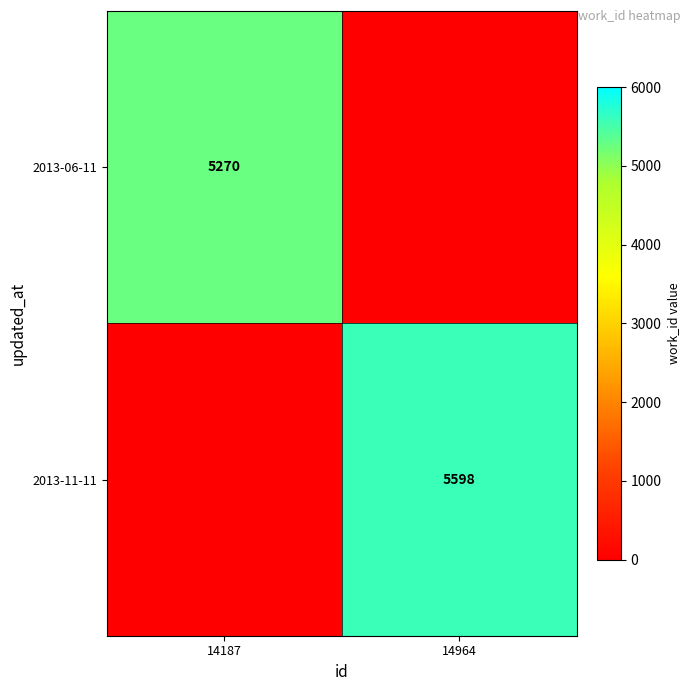

The value of 2013-11-11 at 14964 is 5598. True or false?

True